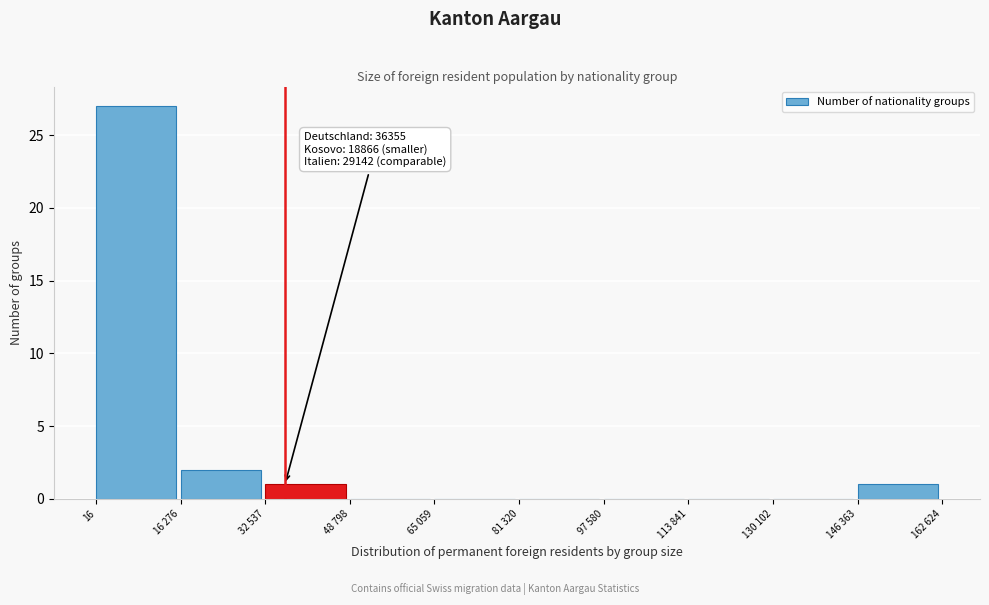

Reading left to right, extract all data points from this chart.

16=27	16 276=2	32 537=1	48 798=0	65 059=0	81 320=0	97 580=0	113 841=0	130 102=0	146 363=1